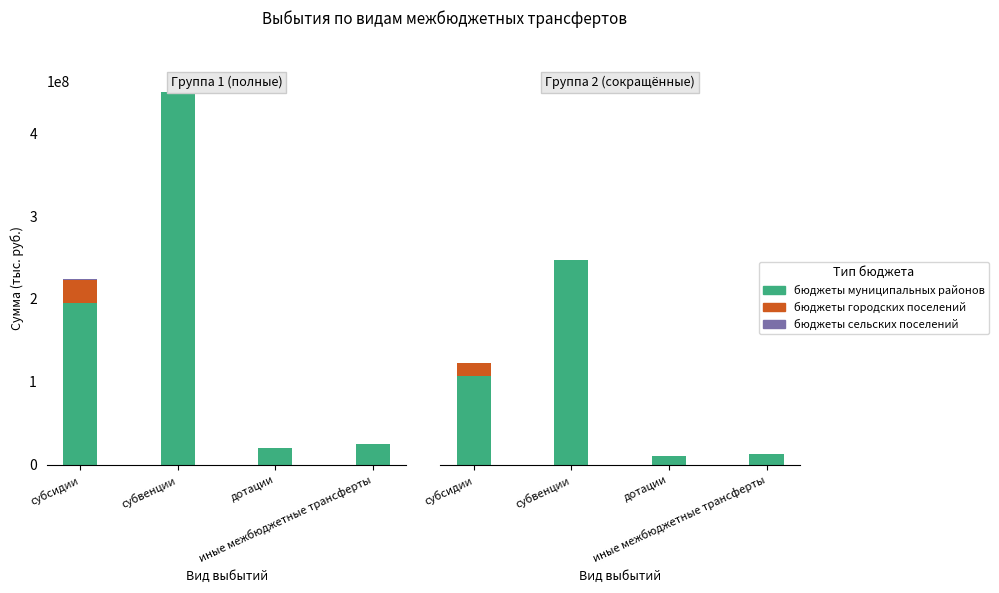

What is the spread (max minus min) of values at иные межбюджетные трансферты?

13543951.9